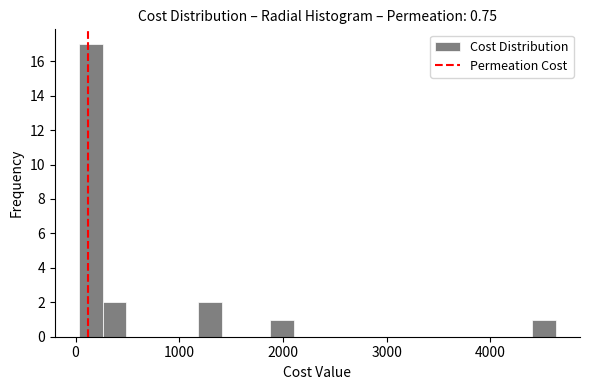

Around what value on the x-axis is the tallest bar? Give the approximate position of its centre, as read against the axis.

100